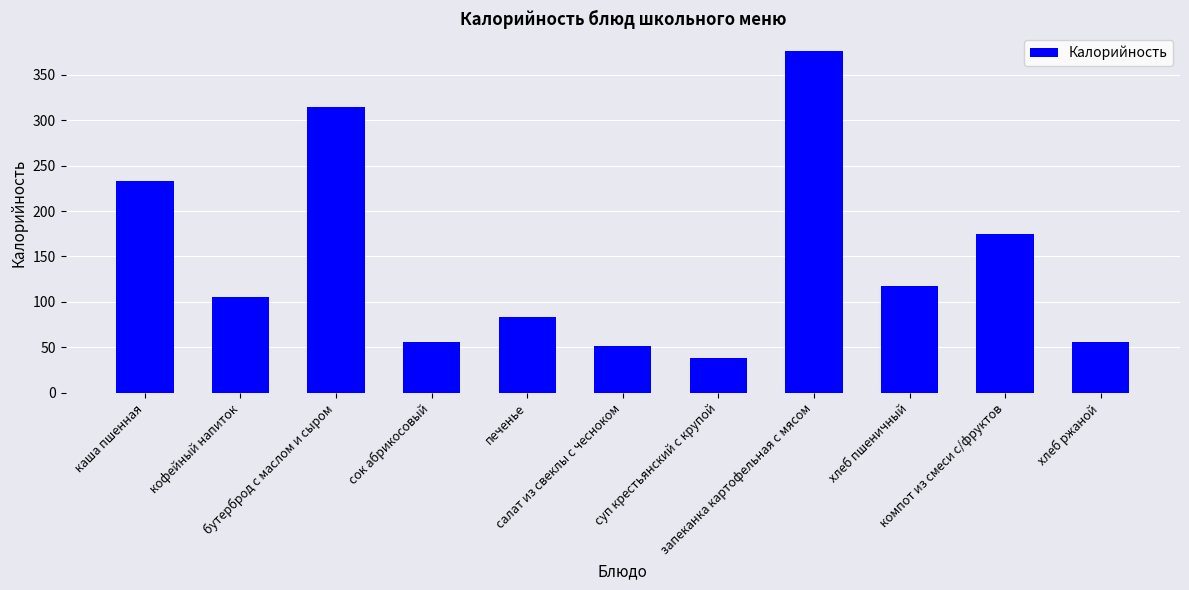

What is the greatest value displayed?

376.6